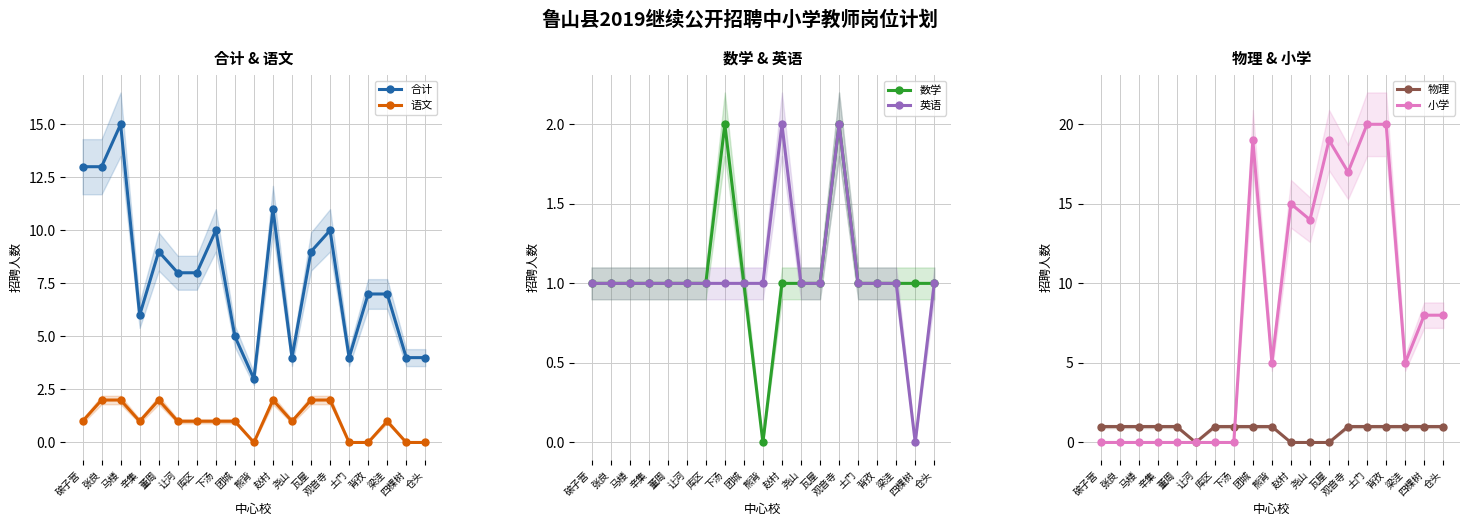

What is the approximate value of 语文 at 辛集?

1